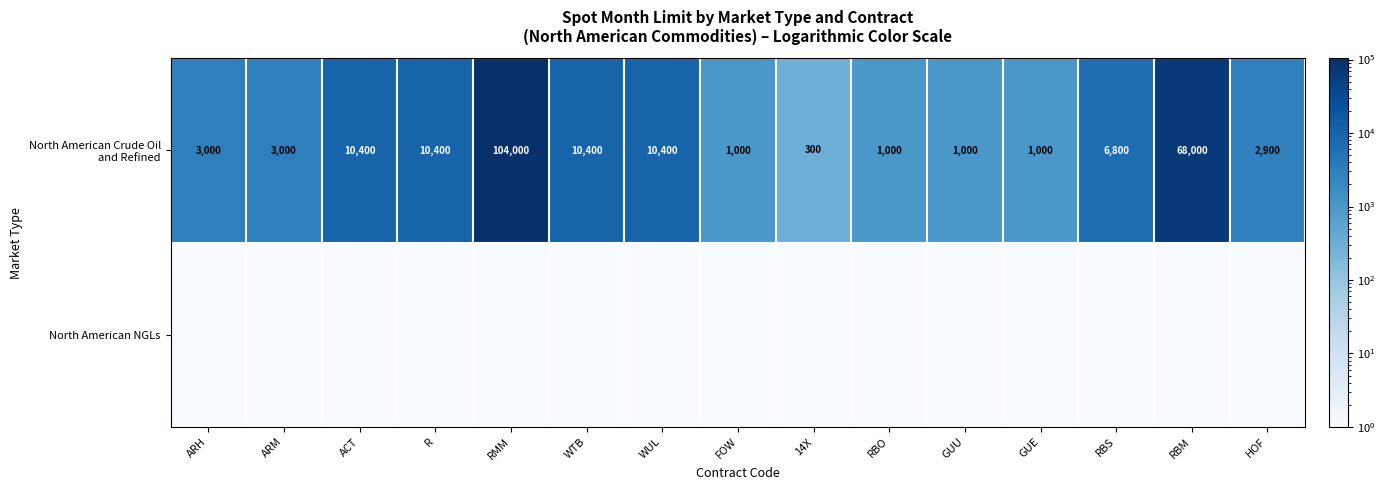

Which series changed the most between ARM and WUL?

North American Crude Oil and Refined